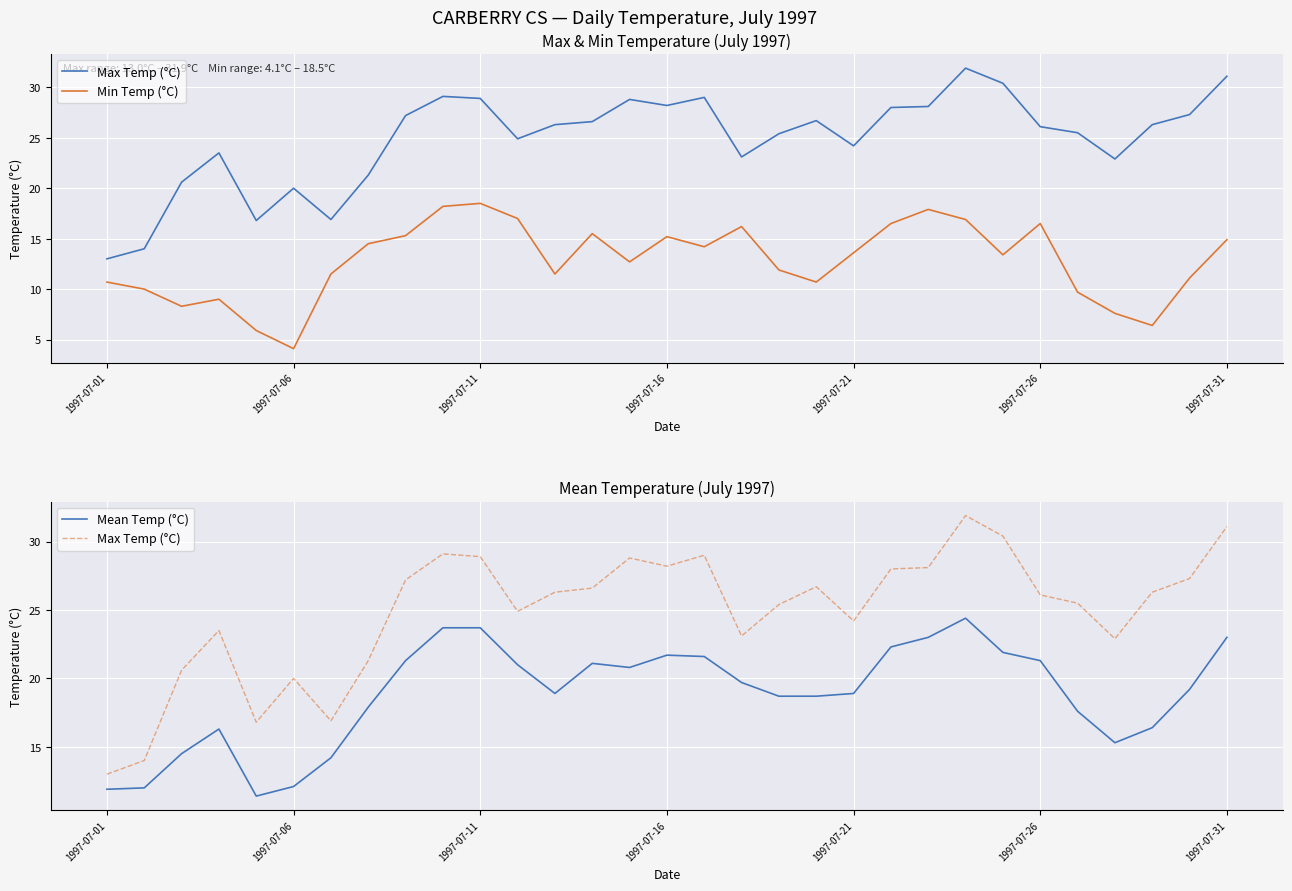

Is this an area chart (filled region under the line)?

No